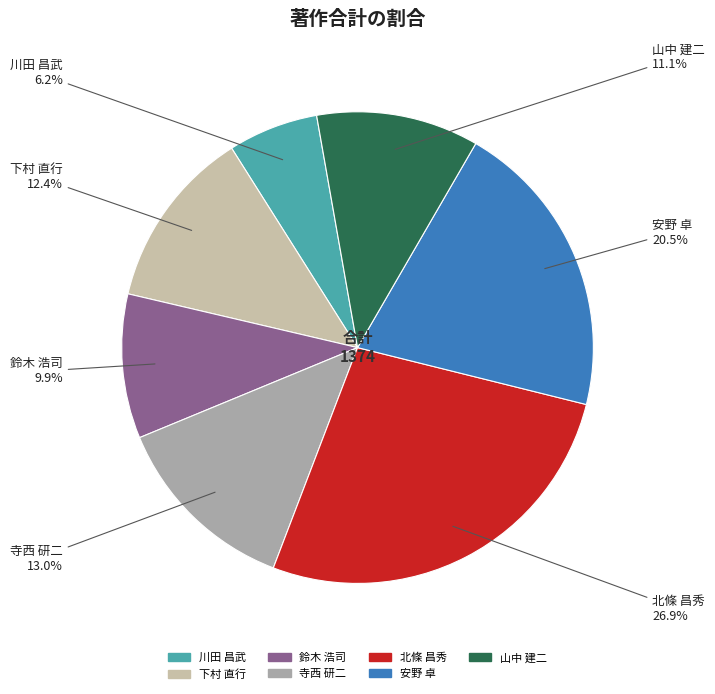

How many segments does this pie chart have?

7